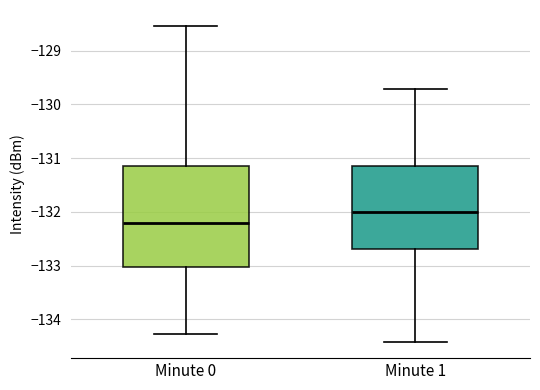

Where is the lower edge of the box for Minute 1 on the y-axis? The values are not printed on the chart, so give them approximately, as read against the axis.

-132.7